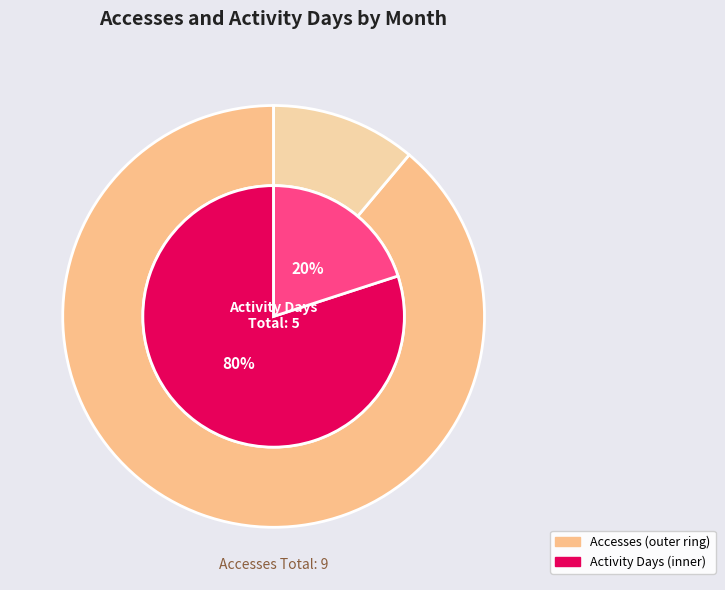

Is it true that Accesses is 42% of the pie?

False